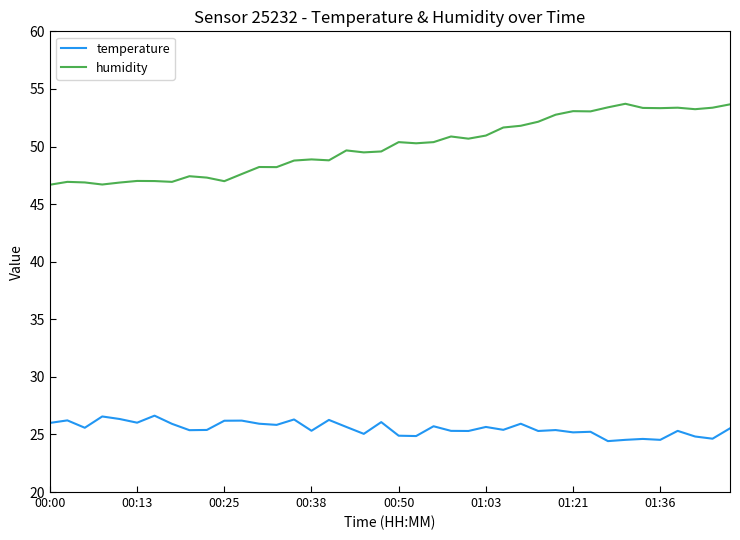

What are all the series names shown in the legend?

temperature, humidity